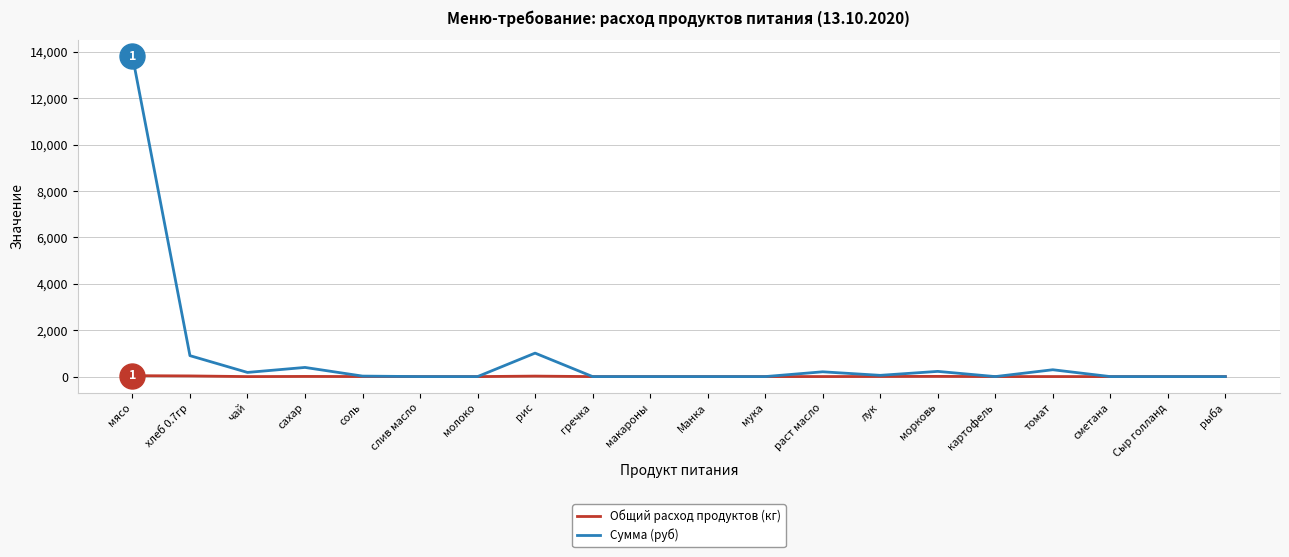

What is the maximum value for Сумма (руб)?

13821.5